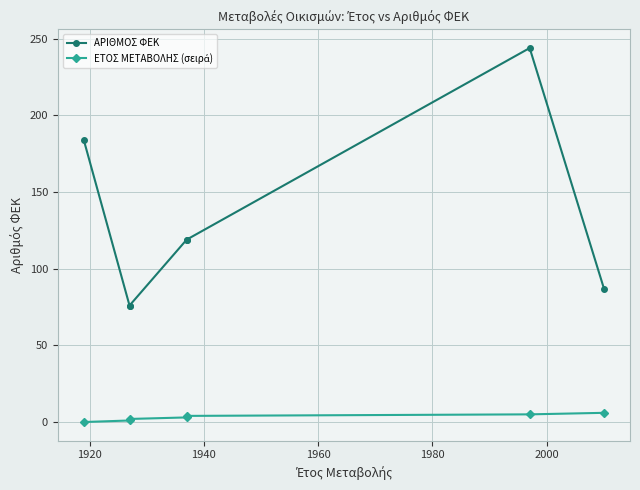

Rank the series by their maximum value, from lowest to highest.

ΕΤΟΣ ΜΕΤΑΒΟΛΗΣ (σειρά), ΑΡΙΘΜΟΣ ΦΕΚ